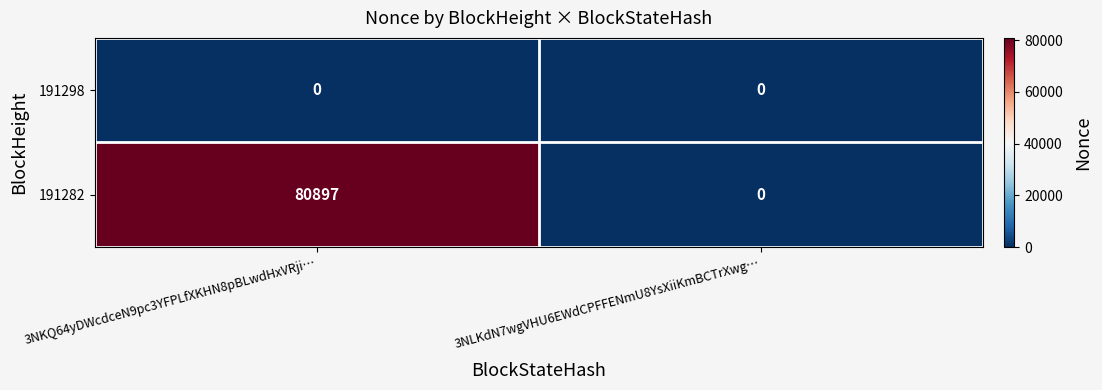

Between 3NKQ64yDWcdceN9pc3YFPLfXKHN8pBLwdHxVRji… and 3NLKdN7wgVHU6EWdCPFFENmU8YsXiiKmBCTrXwg…, which series saw the biggest shift?

191282